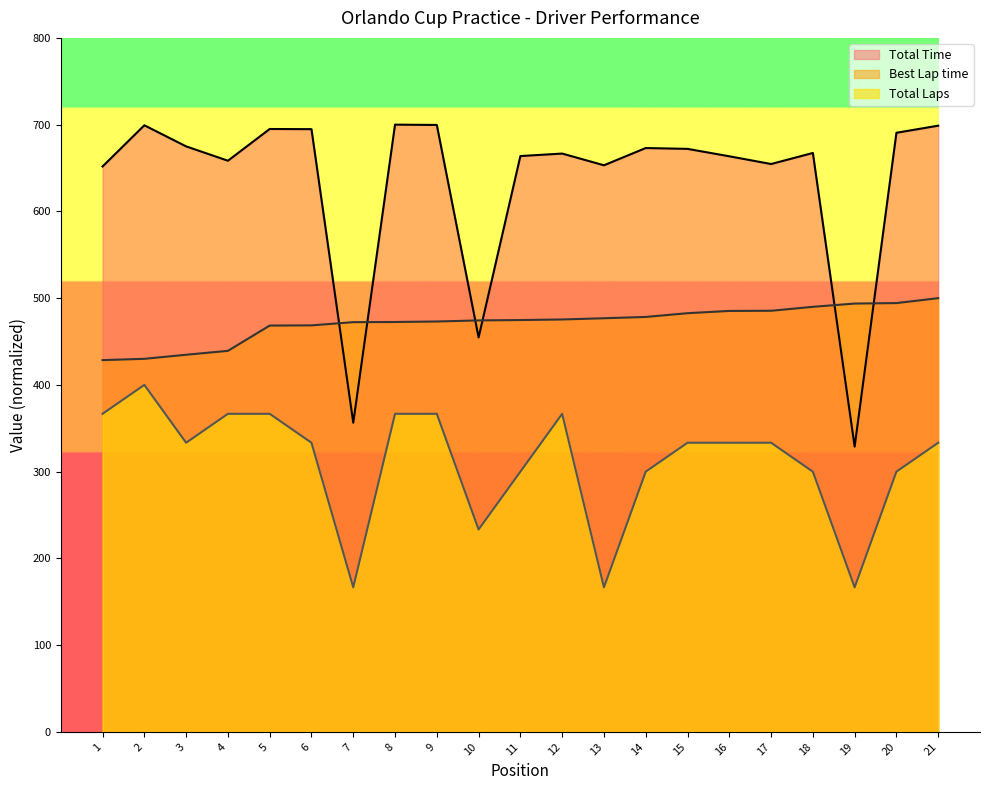

True or false: Best Lap time and Total Time cross at least once.

True